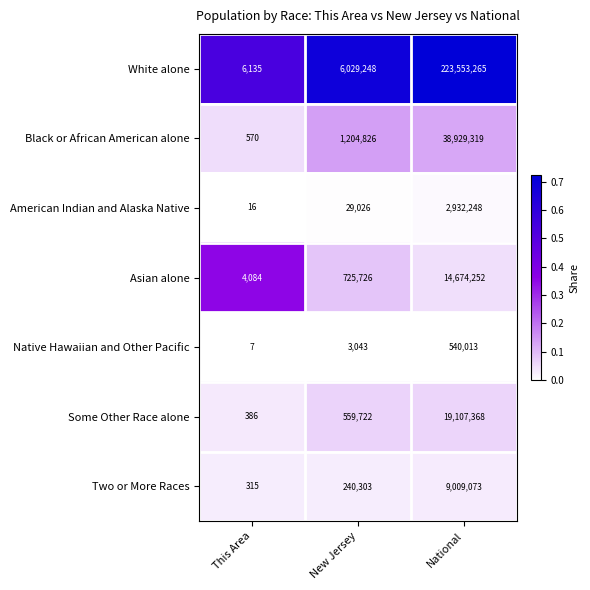

Which category has the lowest value across all series?

This Area